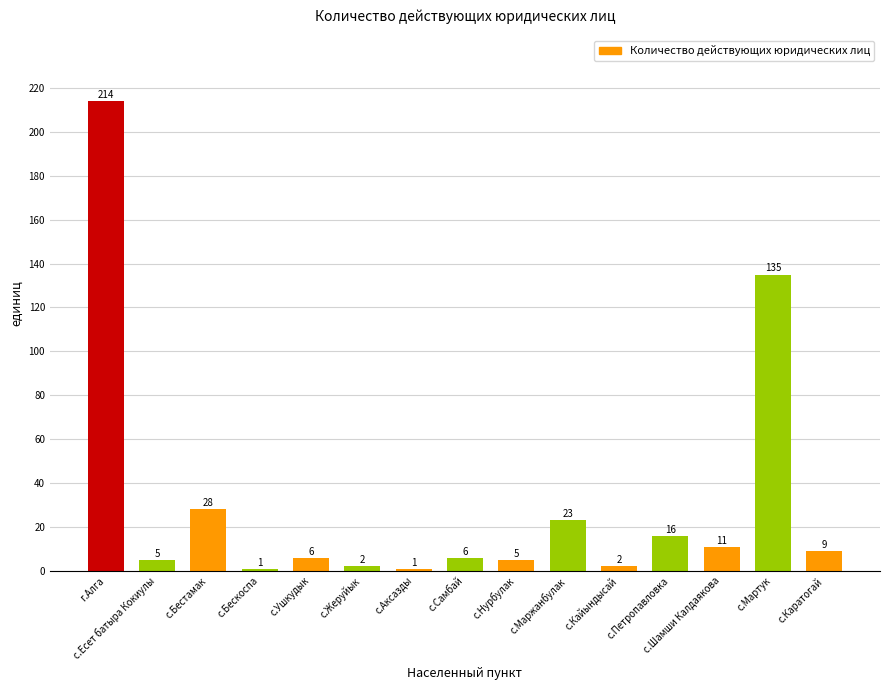

The chart shows a value of 28 at с.Бестамак. True or false?

True